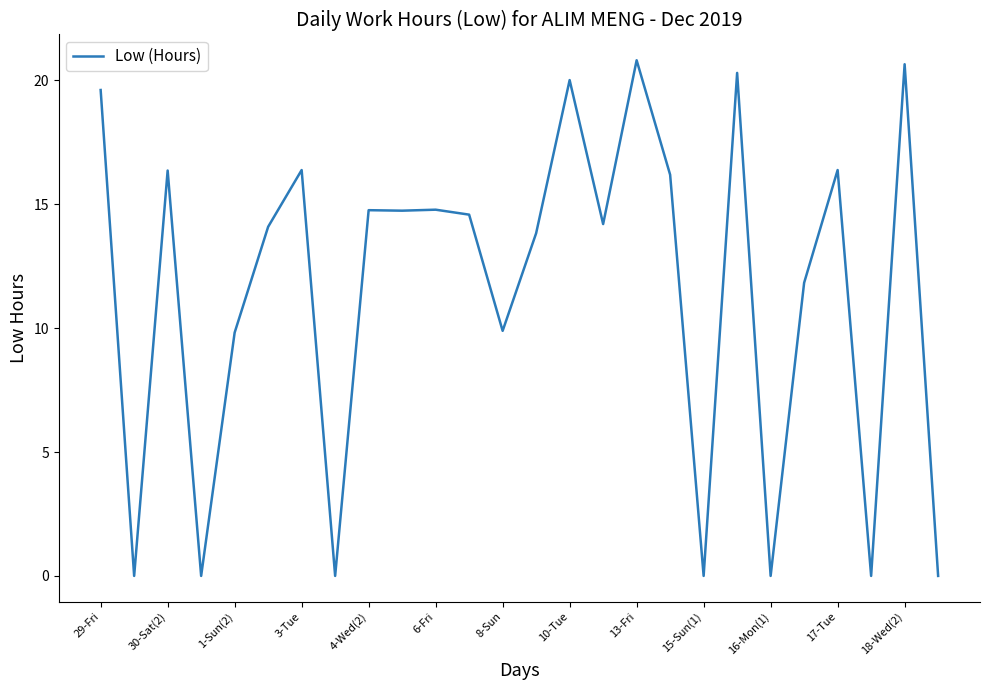

Does the chart display data point markers on the line(s)?

No